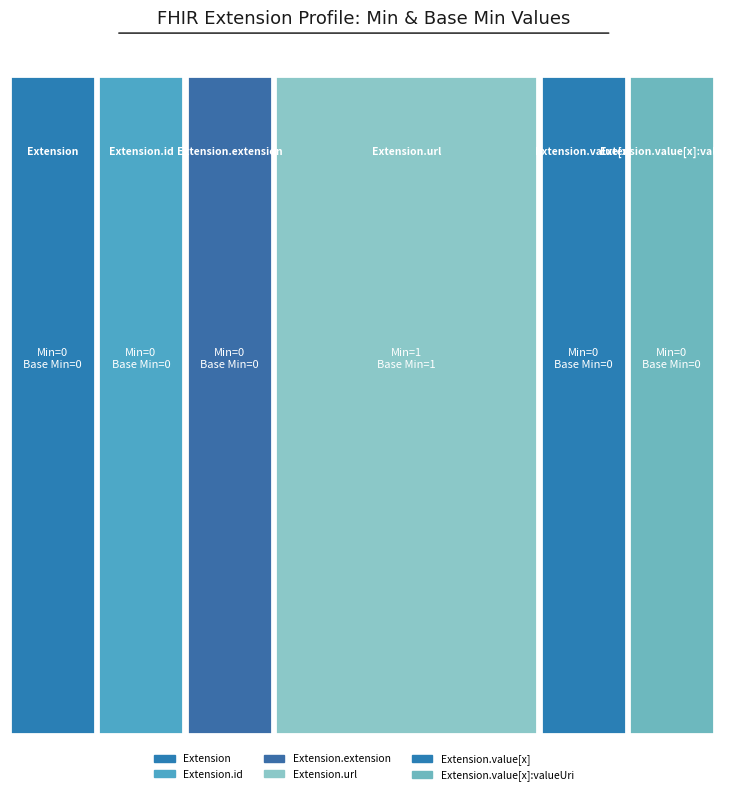

Reading left to right, transcribe all the data shown in this chart.

0	0	0	1	0	0